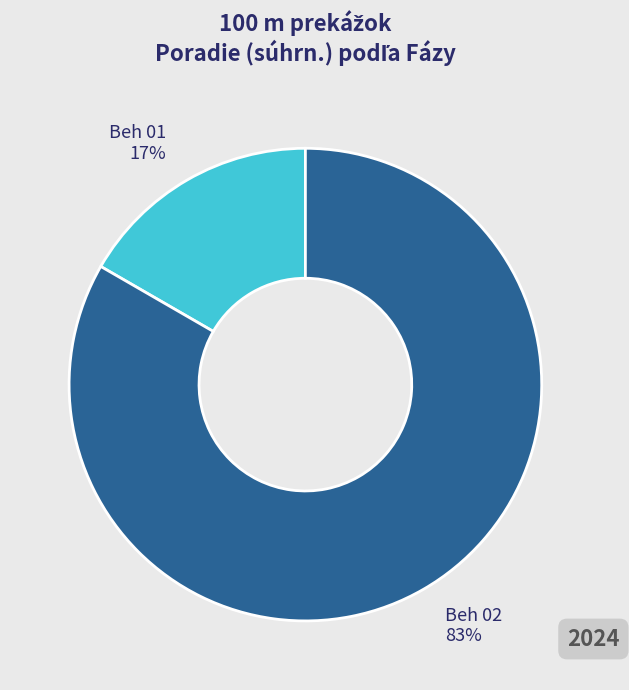

Is Beh 02 the majority of the pie?

Yes